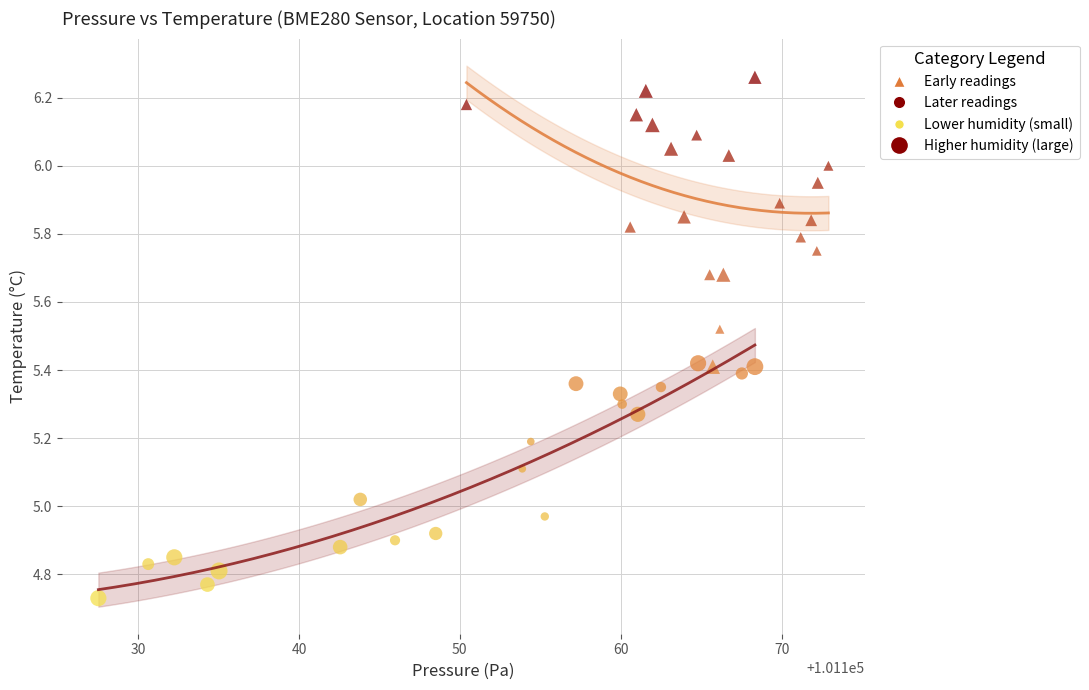

Which series reaches the minimum Y coordinate?

Later readings